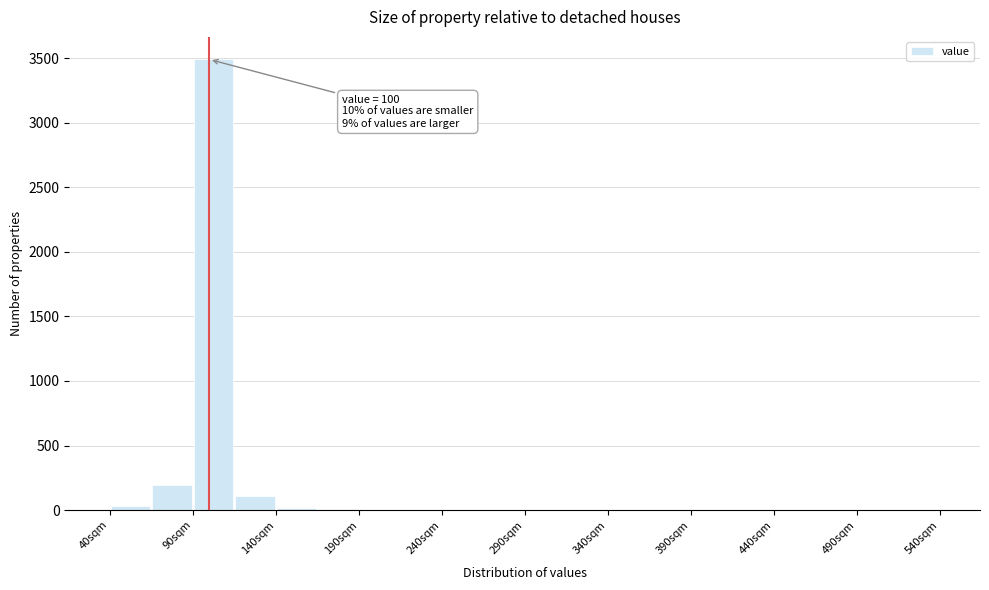

Over which range of the x-axis is the bar tallest?

90 to 115